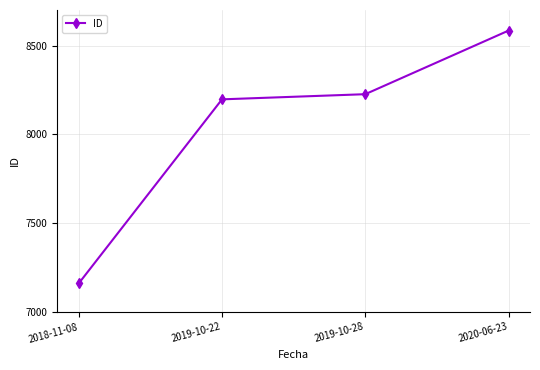

What is the difference between the second highest and second lowest values?

29